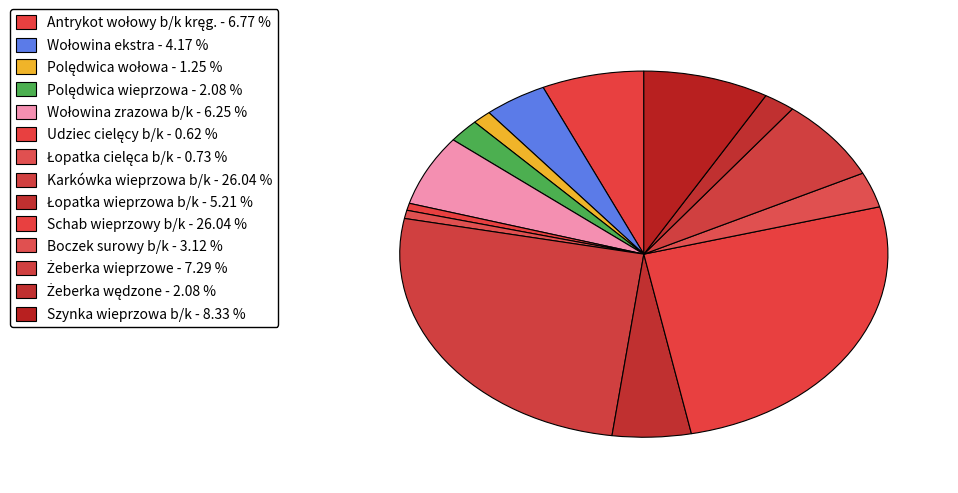

Which slice is the largest?

Karkówka wieprzowa b/k